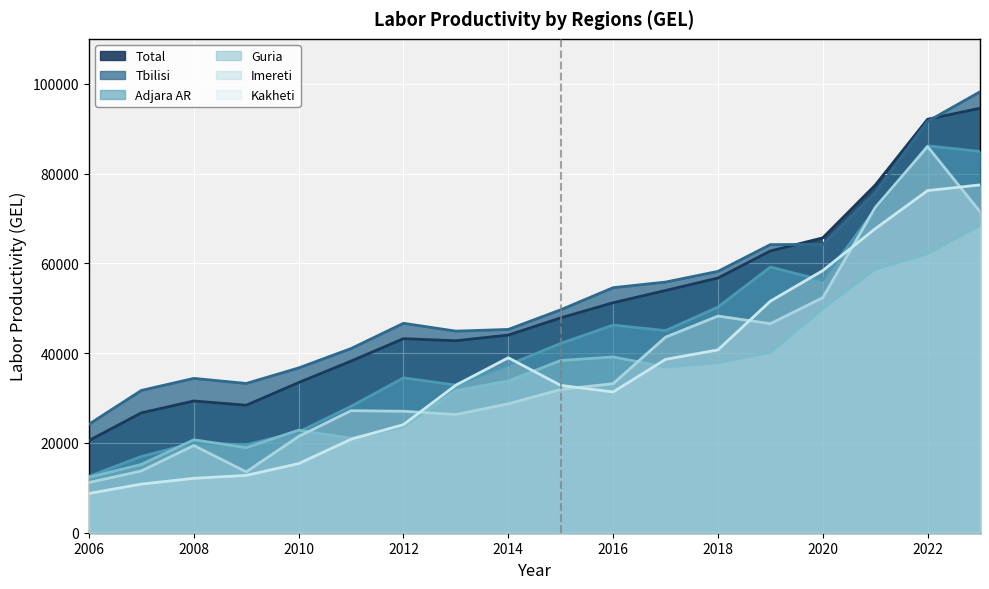

Read the Imereti value at 2015, to the nearest 100.

31900